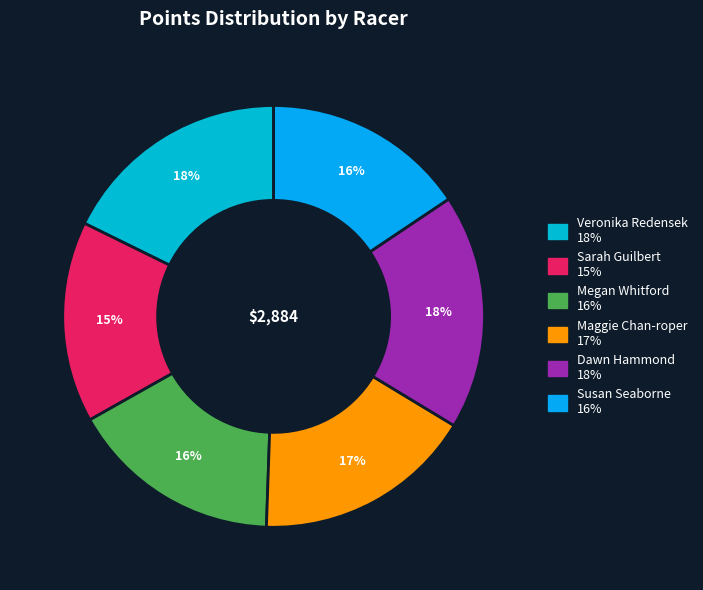

The Sarah Guilbert slice represents 15% of the pie. True or false?

True